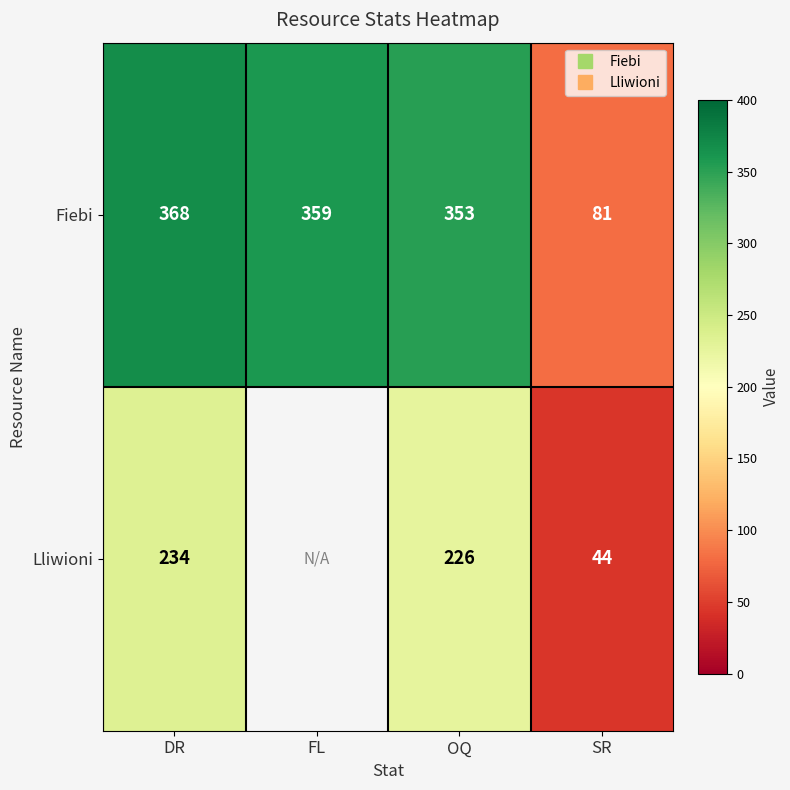

Which category has the highest value across all series?

DR